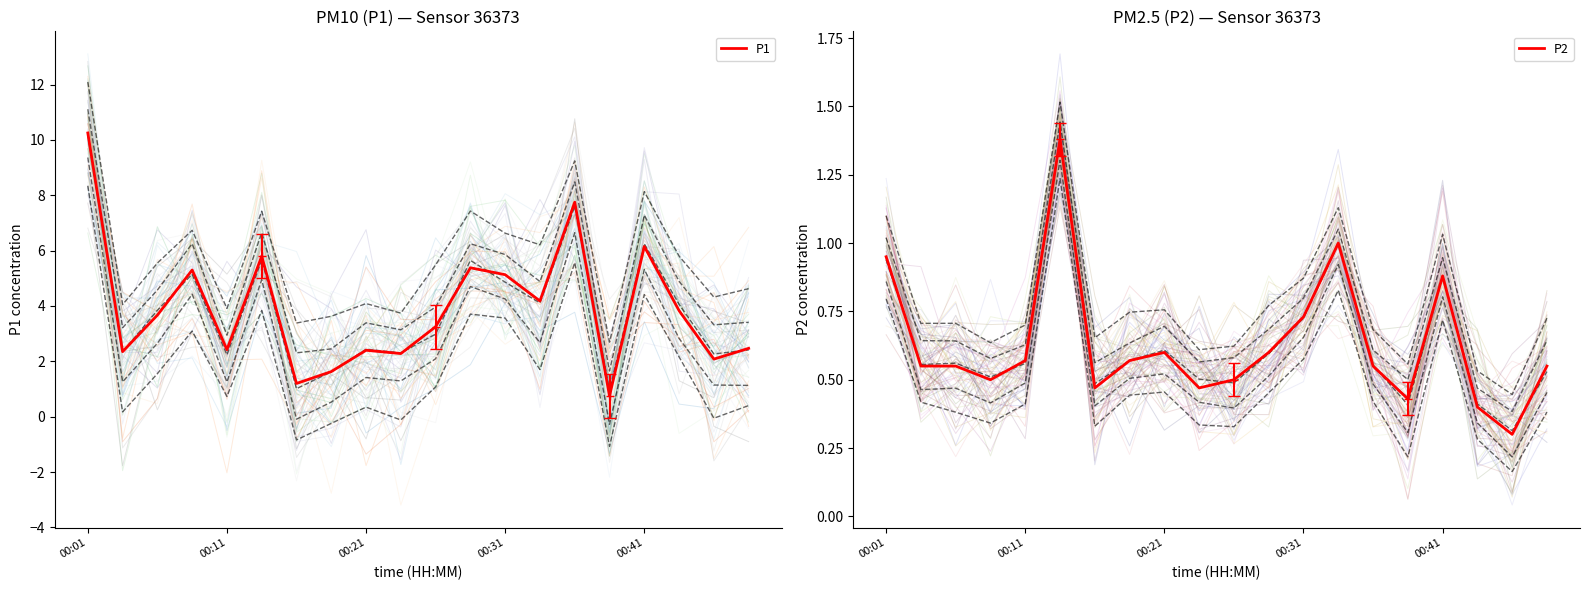

At which category is the sum across all series the highest?

00:01